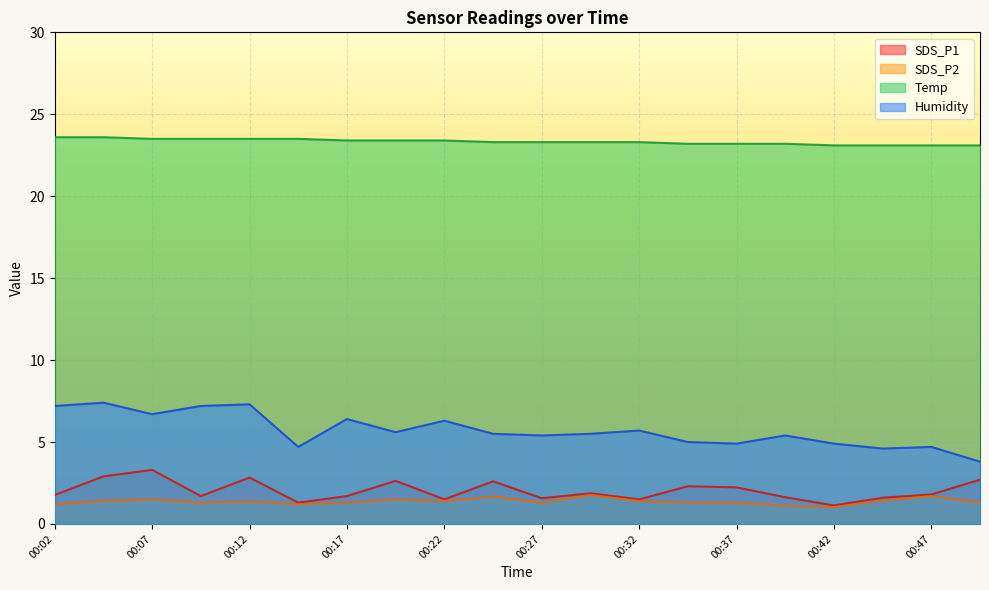

What is the difference between the Humidity values at 00:44 and 00:32?

1.1